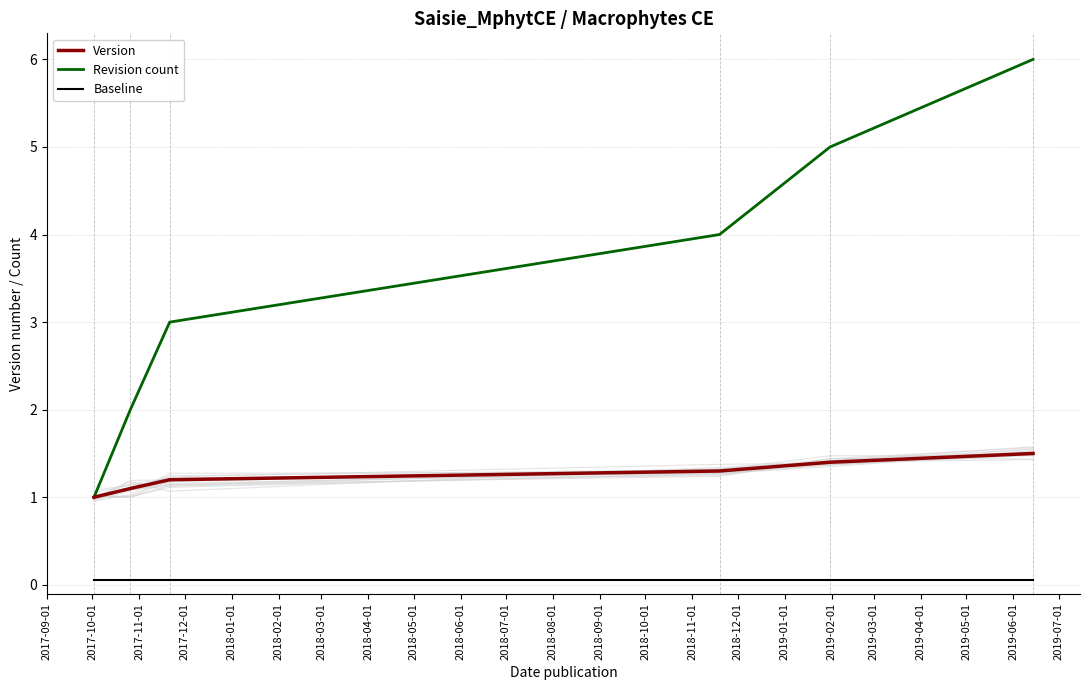

Does the chart display data point markers on the line(s)?

No